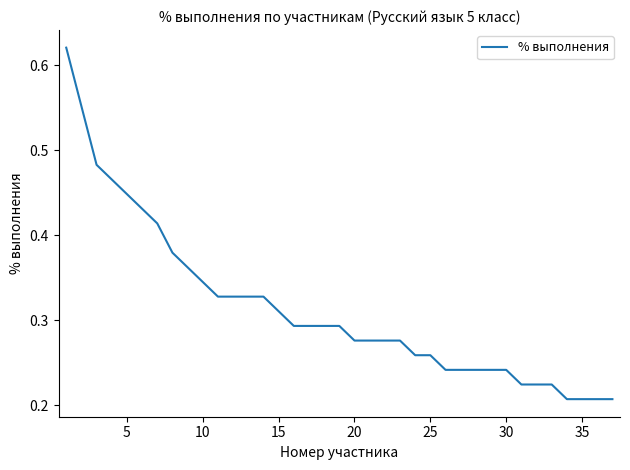

Count the values in the range 0 to 1.

37